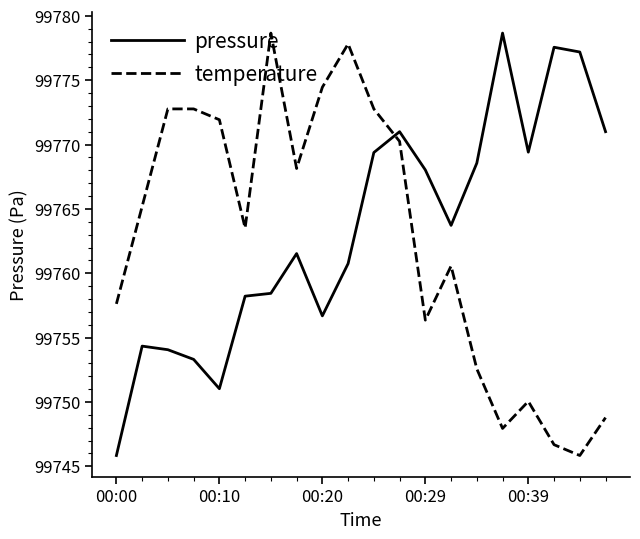

What is the lowest value of the temperature series?

99745.8